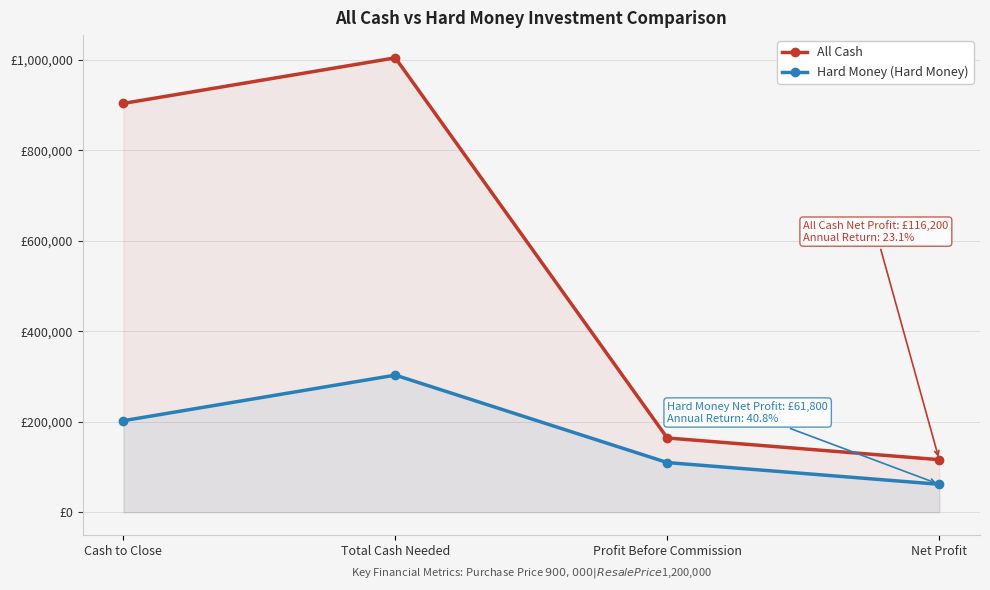

At which category does All Cash reach its first local peak?

Total Cash Needed